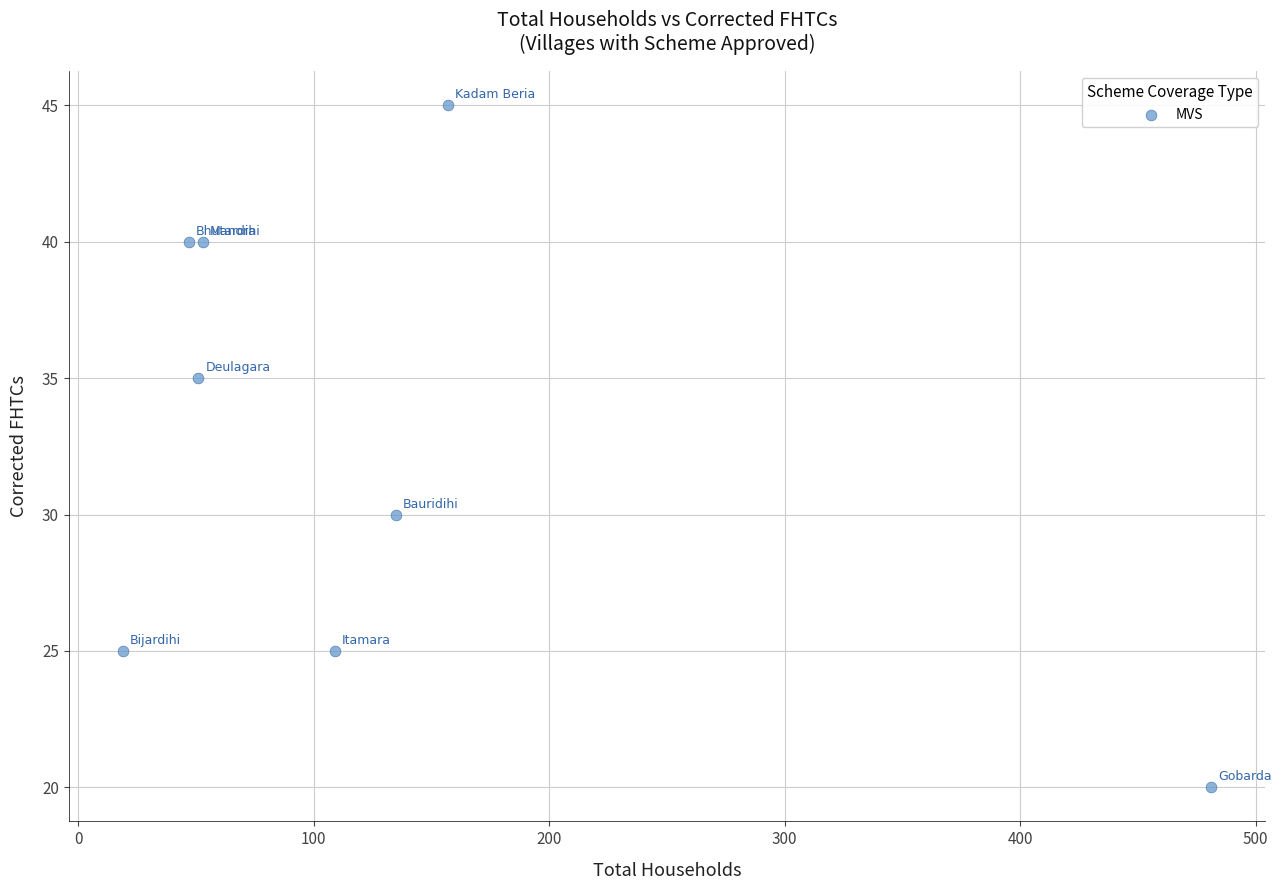

What is the range of X values (max minus min)?

462